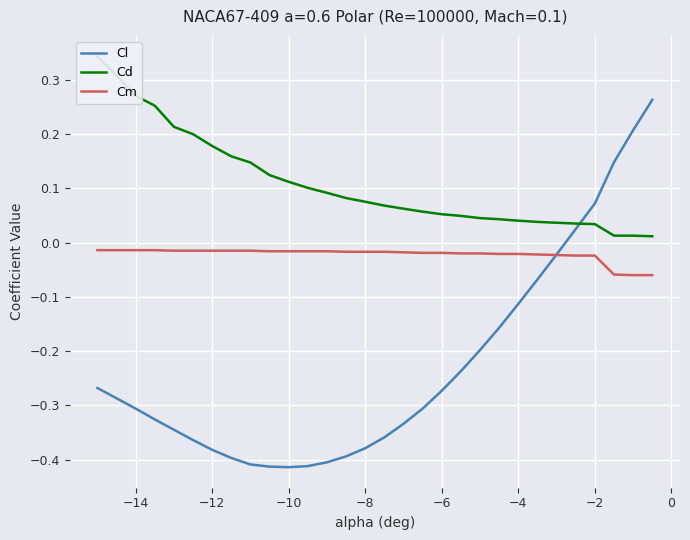

At how many categories does at least one series exceed 0?

30